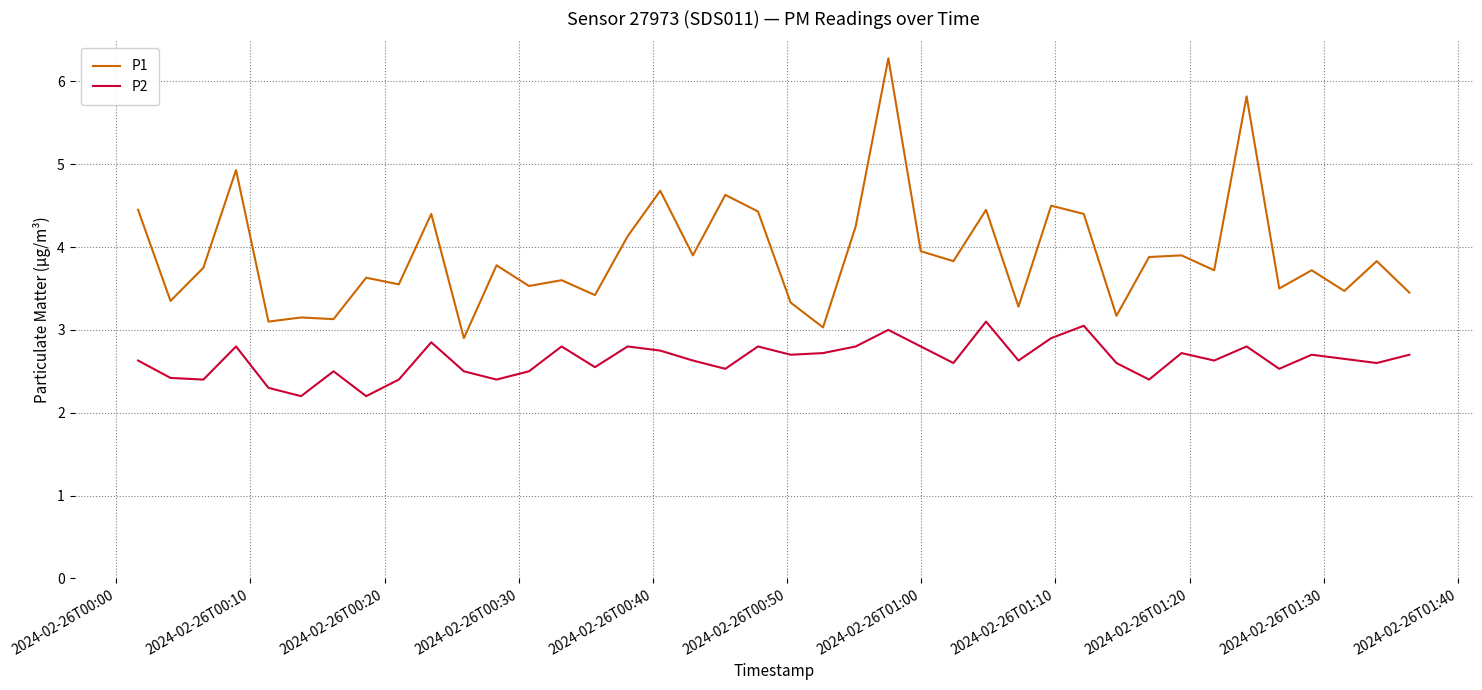

What is the lowest value of the P2 series?

2.2